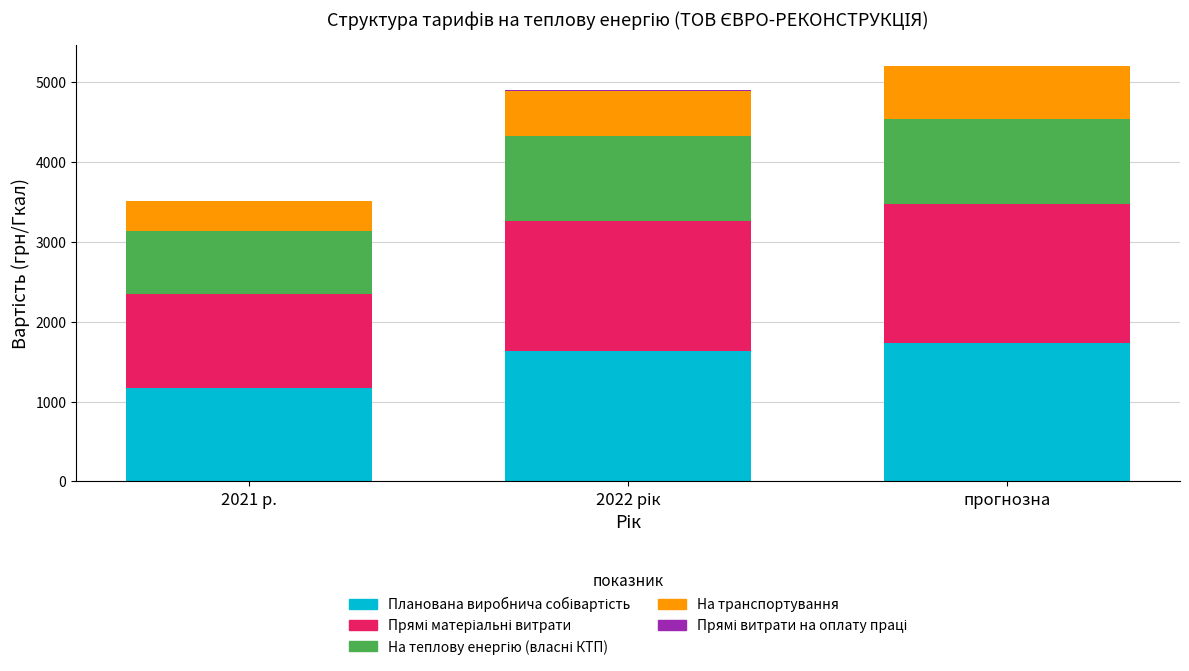

Are the bars horizontal?

No